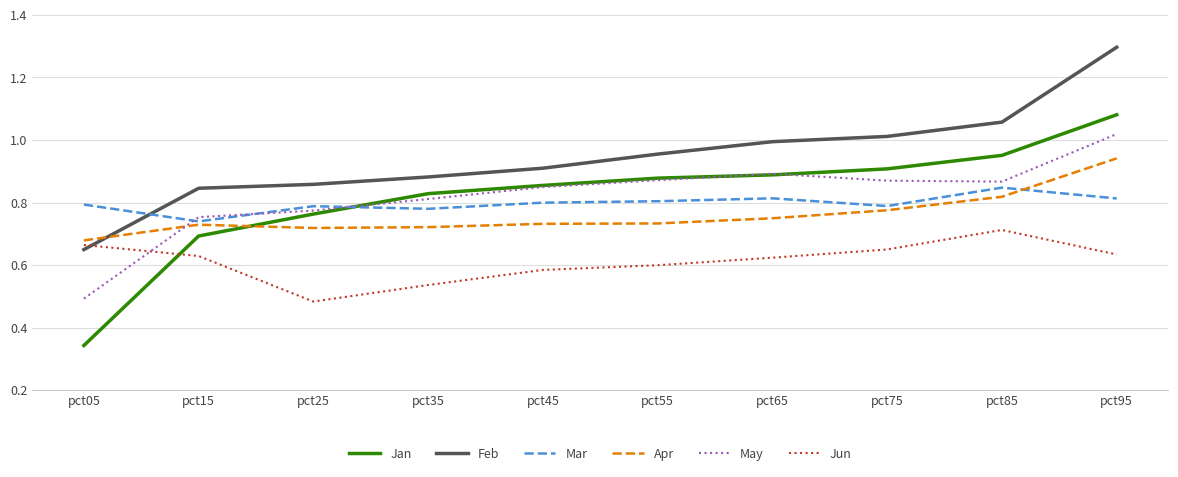

Where is the first local maximum for Apr?

pct15